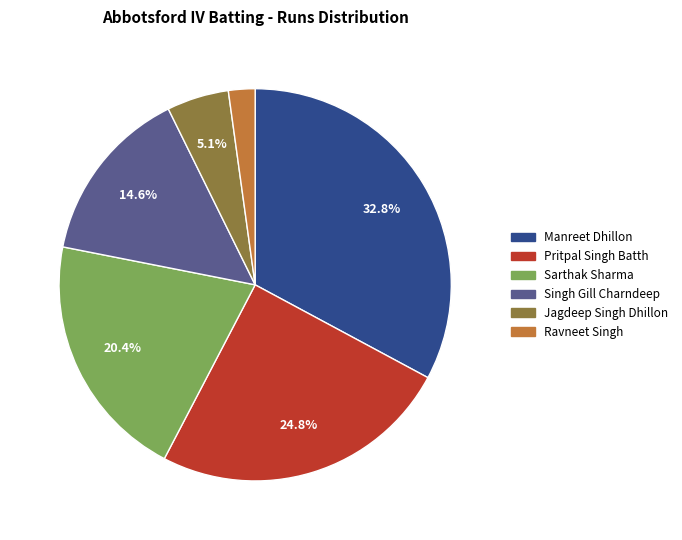

To the nearest percent, what is the average slice percentage?

17%